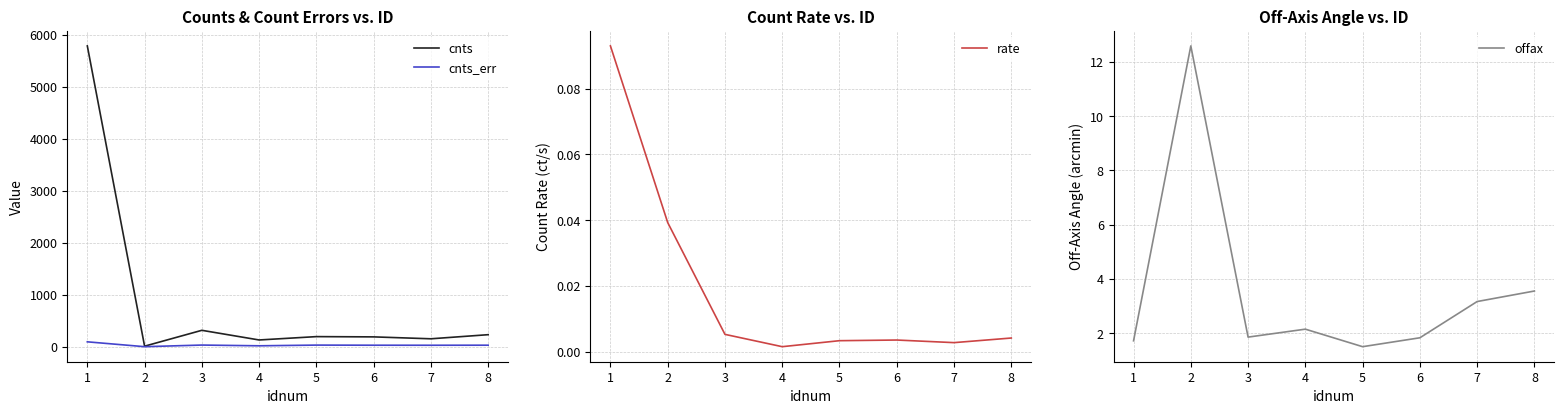

What is the sum of all cnts_err values?

298.2